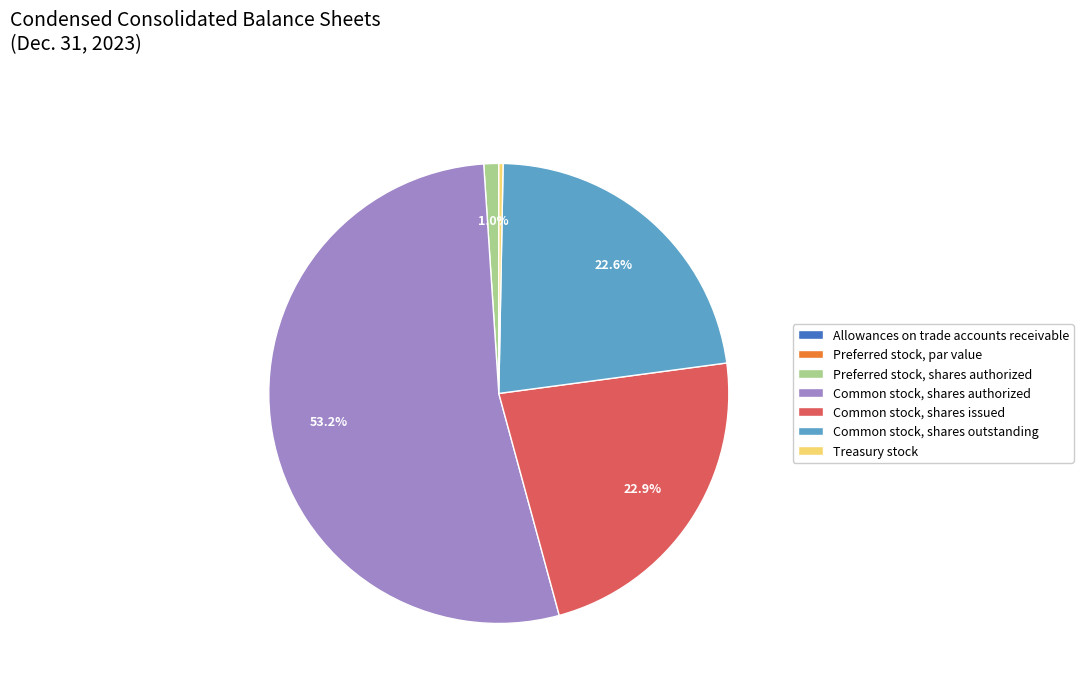

True or false: Common stock, shares issued accounts for 23% of the total.

True